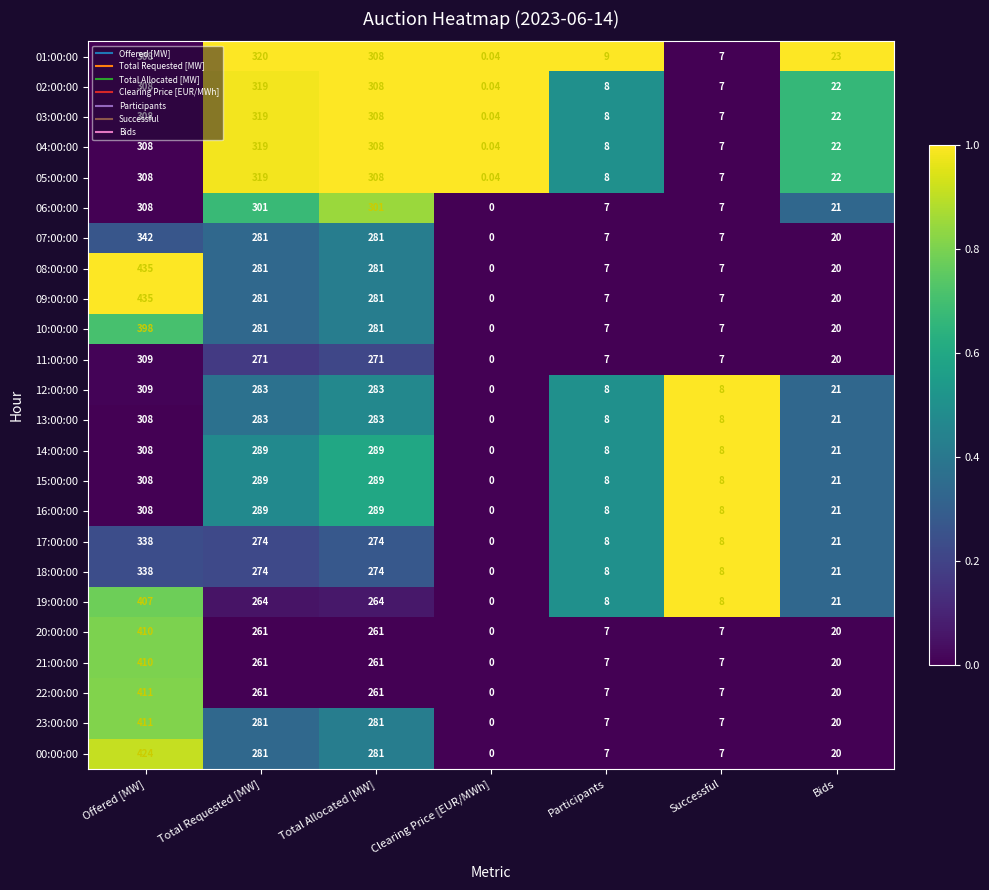

At which label does 18:00:00 first exceed 21?

Offered [MW]